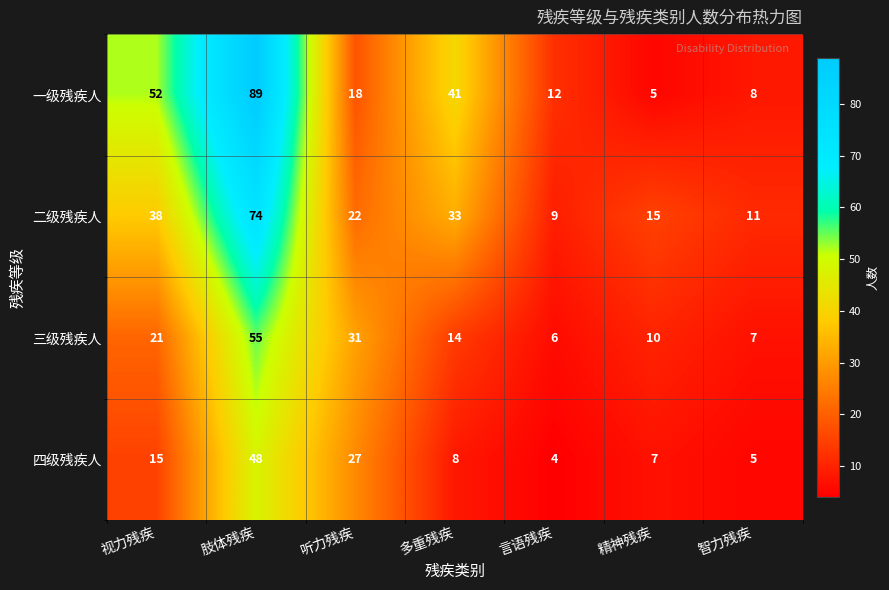

Which series has the largest range (max minus min)?

一级残疾人